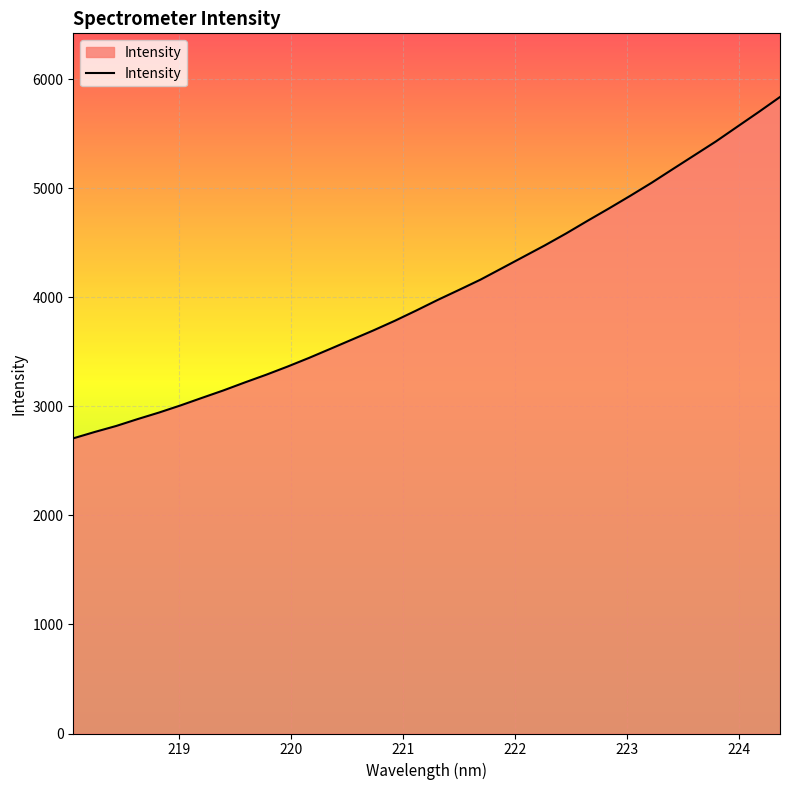

What is the difference between the maximum and minimum values?

3131.5